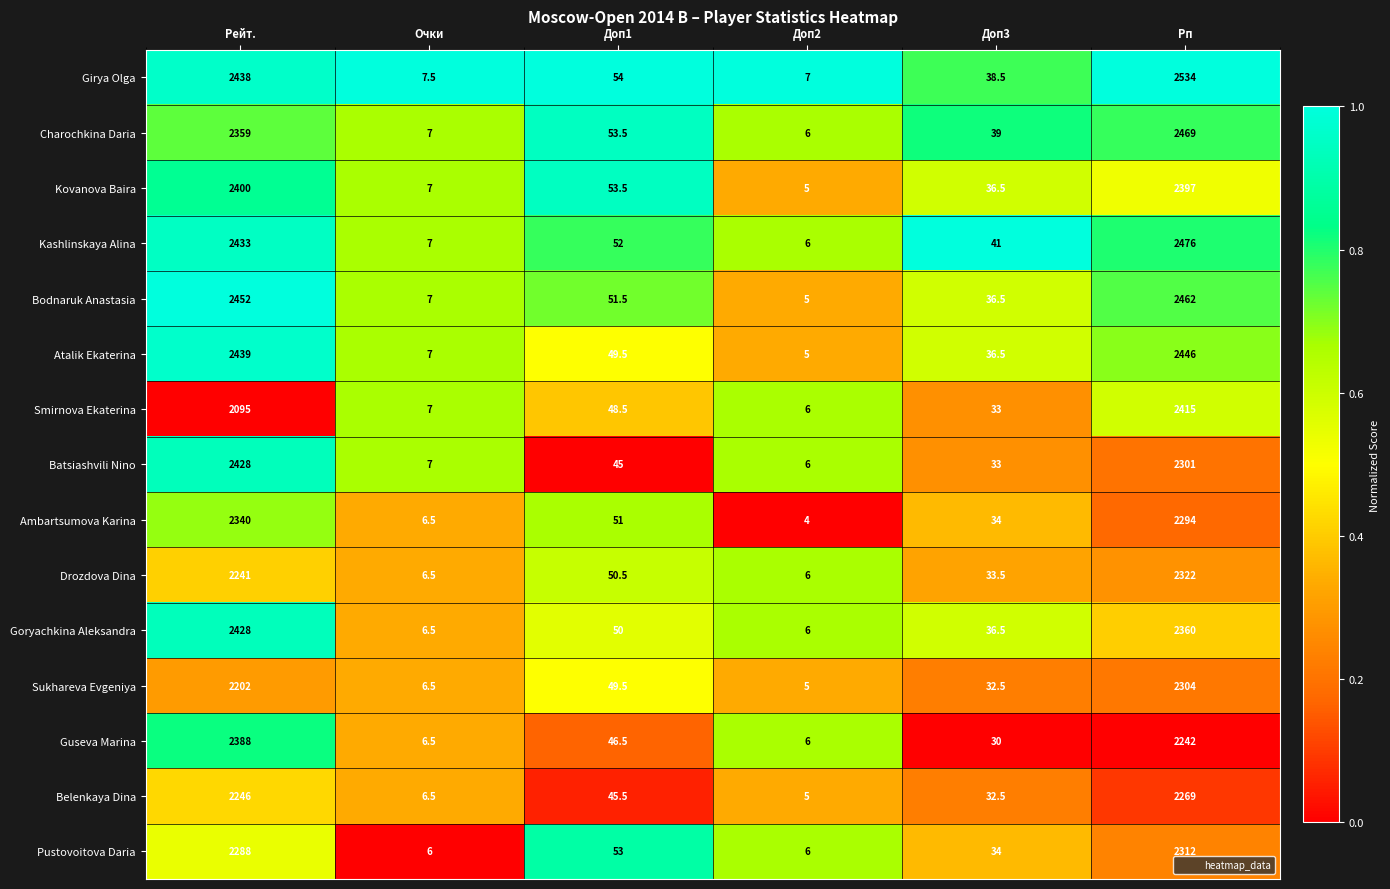

What is the difference between the highest and lowest values at Доп1?

9.0